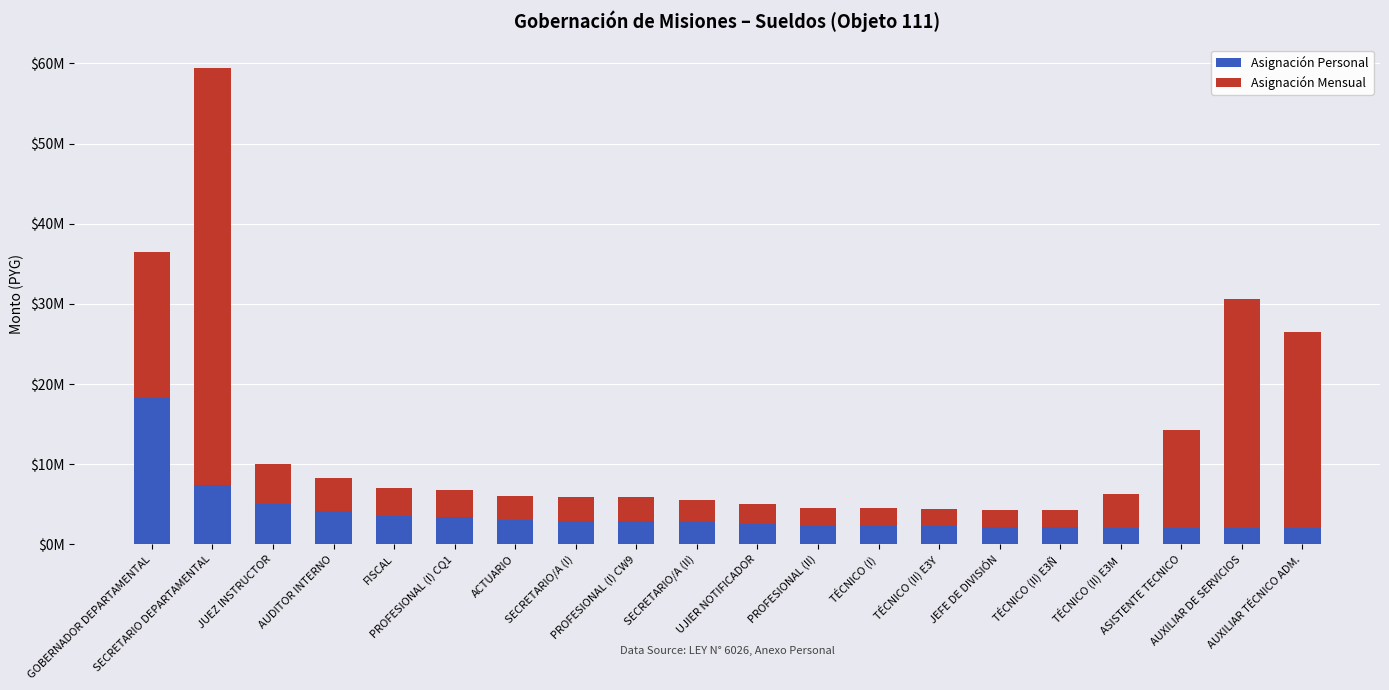

What are all the series names shown in the legend?

Asignación Personal, Asignación Mensual